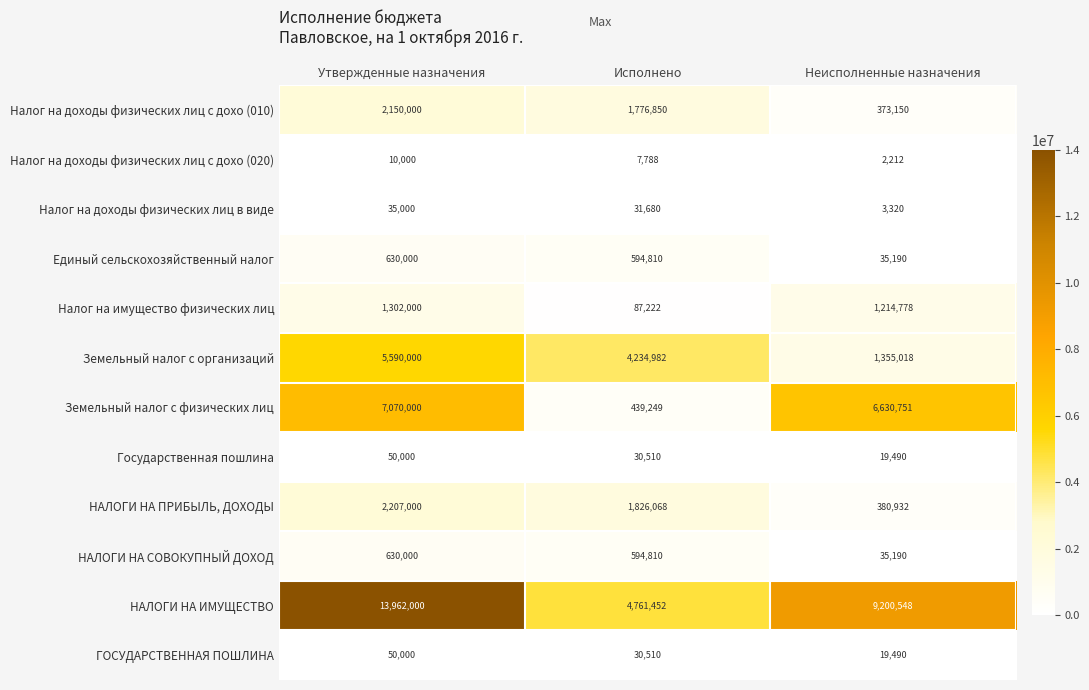

Between Утвержденные назначения and Неисполненные назначения, which series saw the biggest shift?

НАЛОГИ НА ИМУЩЕСТВО